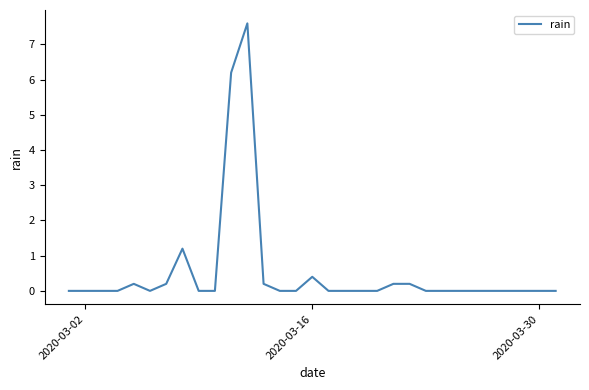

Does the chart have visible grid lines?

No